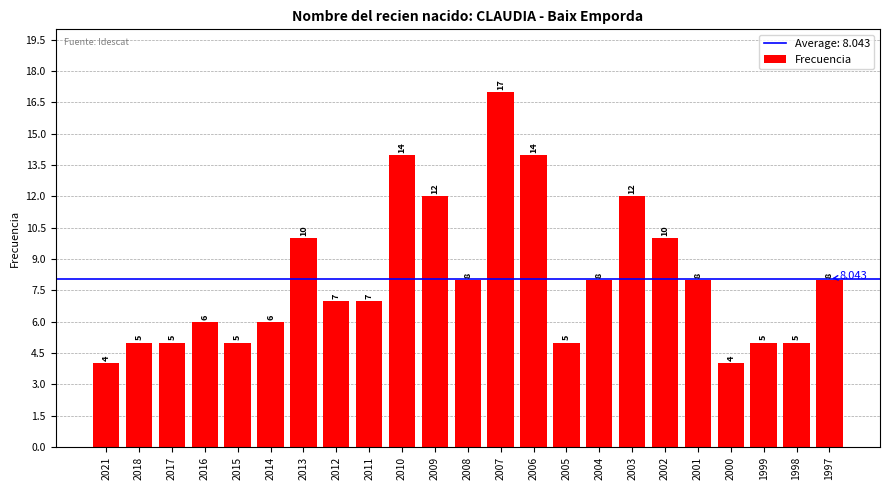

How many bars are there in total?

23